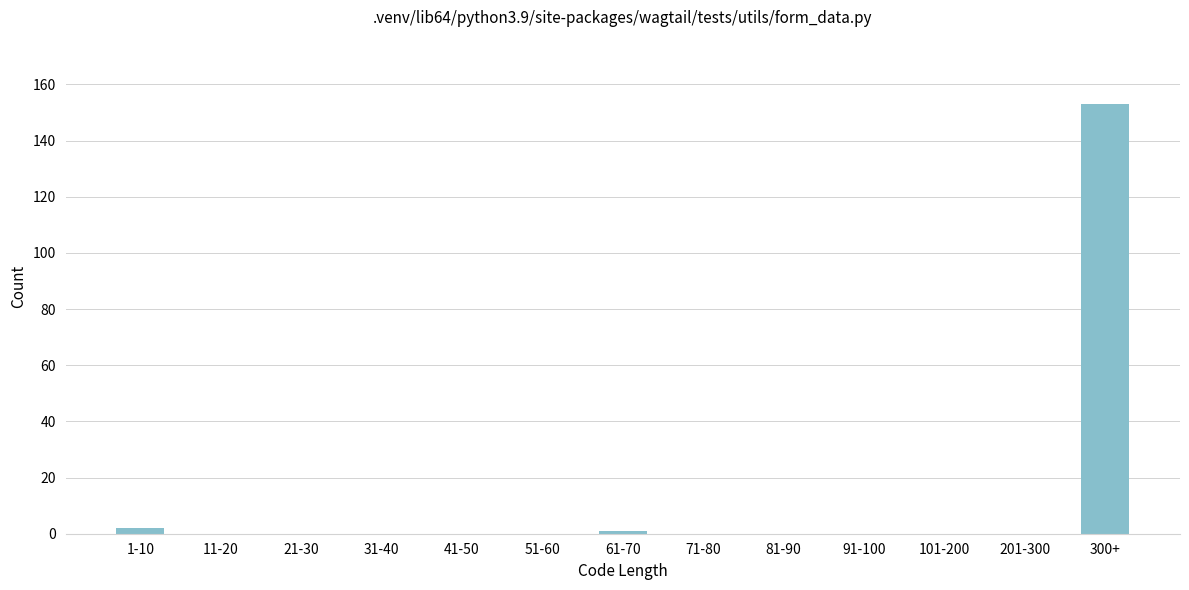

Reading left to right, list all the values displayed in this chart.

1-10=2	11-20=0	21-30=0	31-40=0	41-50=0	51-60=0	61-70=1	71-80=0	81-90=0	91-100=0	101-200=0	201-300=0	300+=153